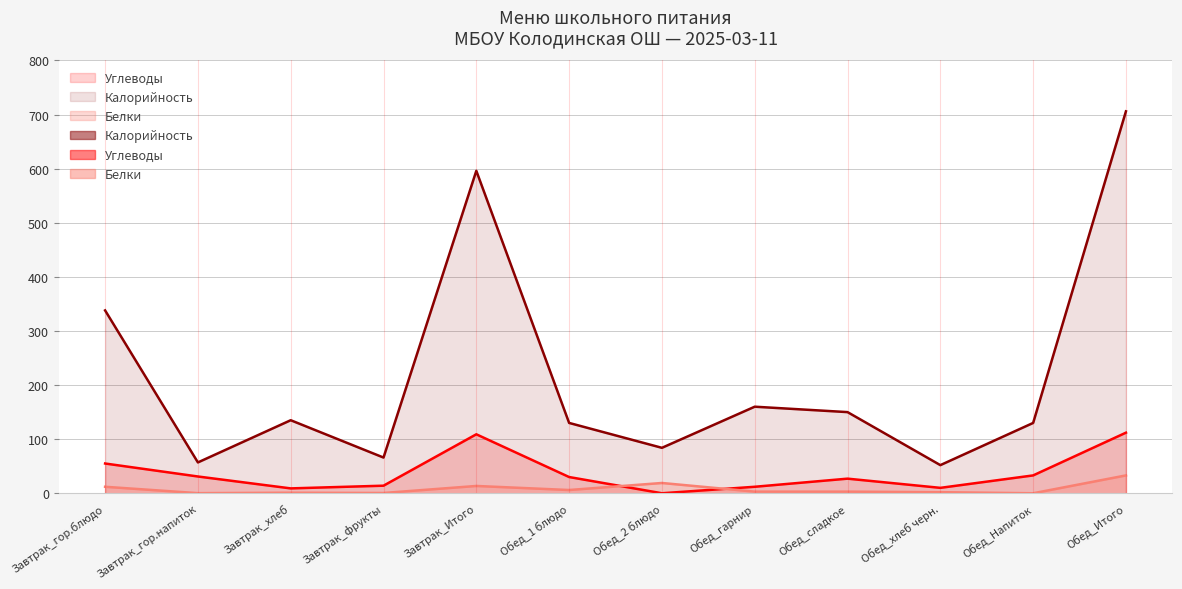

At which label does Калорийность reach its peak?

Обед_Итого